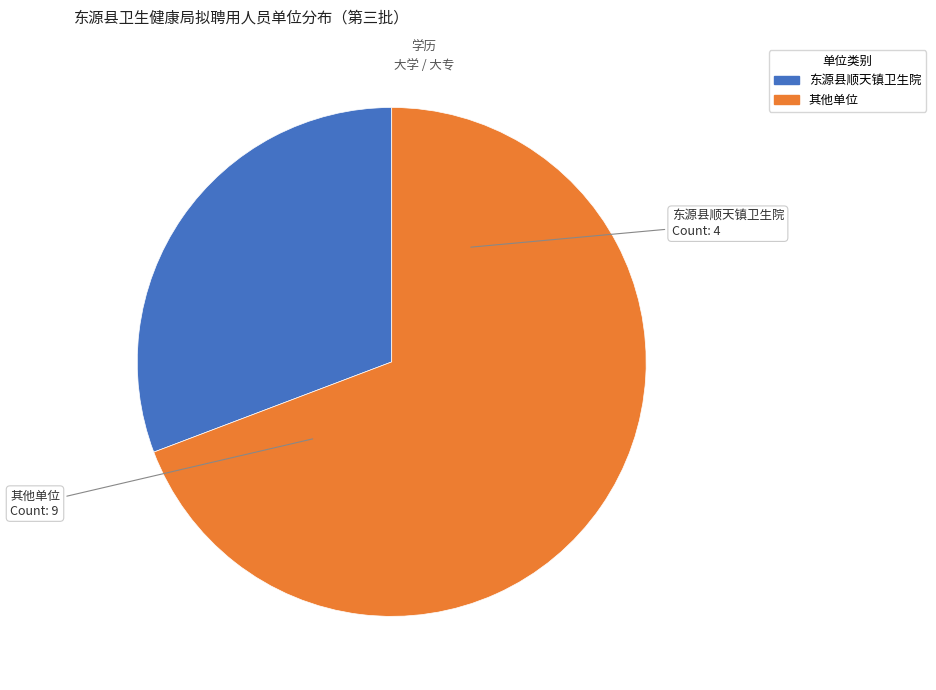

Is there a majority slice in this chart?

Yes